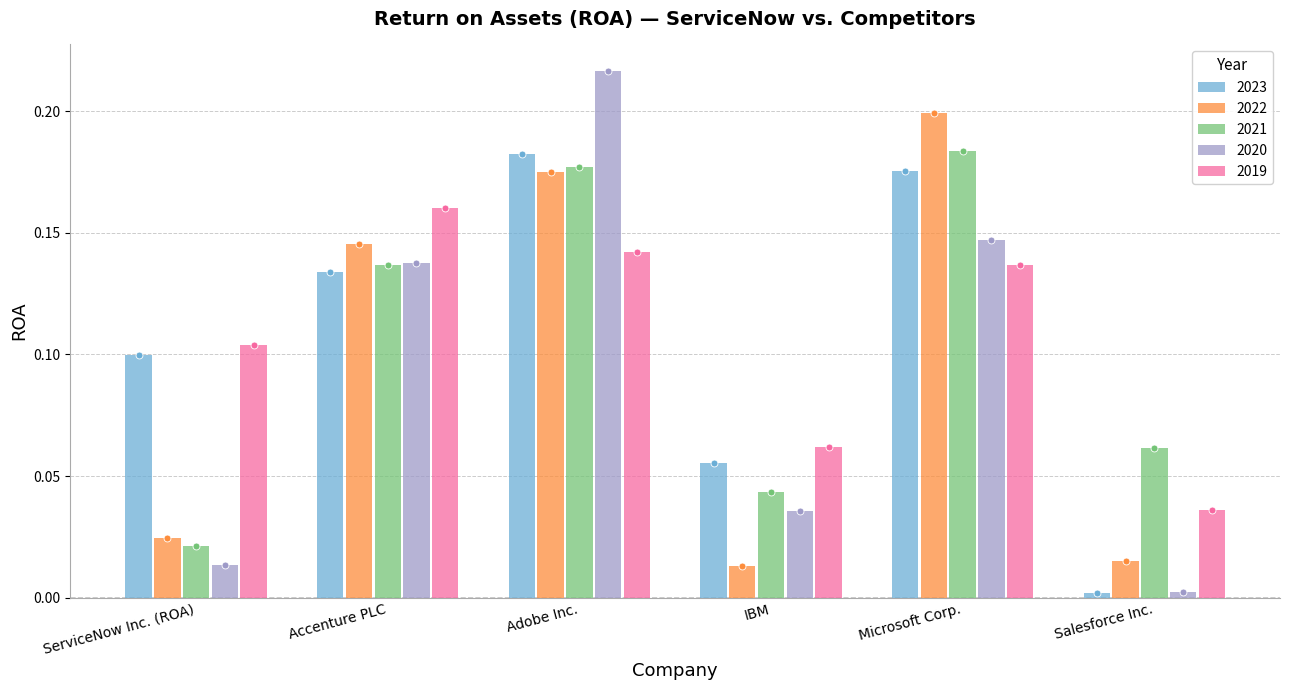

Is the value of 2023 at IBM greater than the value of 2020 at Salesforce Inc.?

Yes